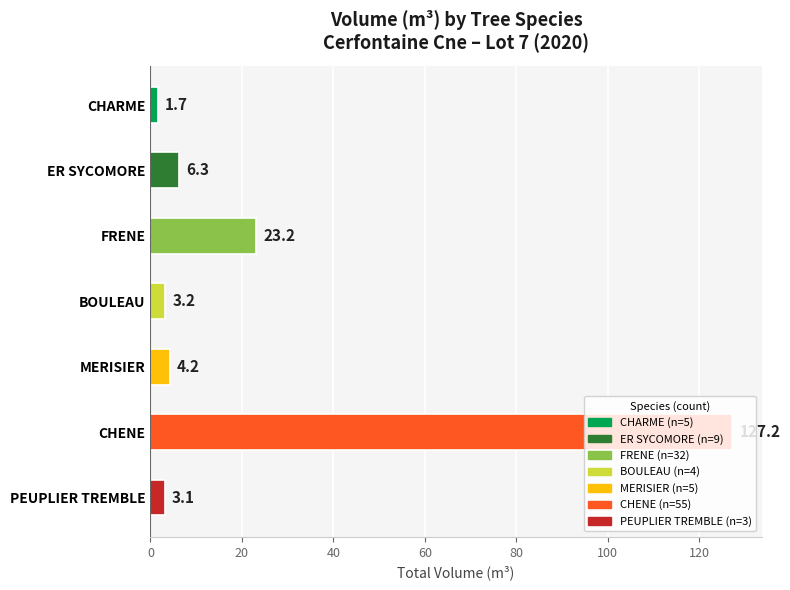

Does the chart contain stacked bars?

No